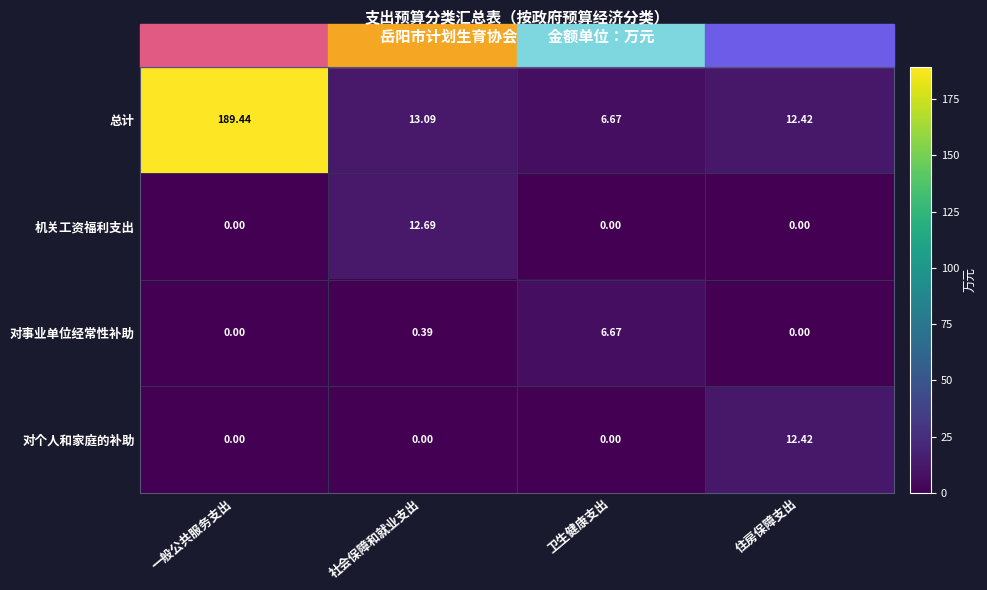

Between 卫生健康支出 and 住房保障支出, which series saw the biggest shift?

对个人和家庭的补助